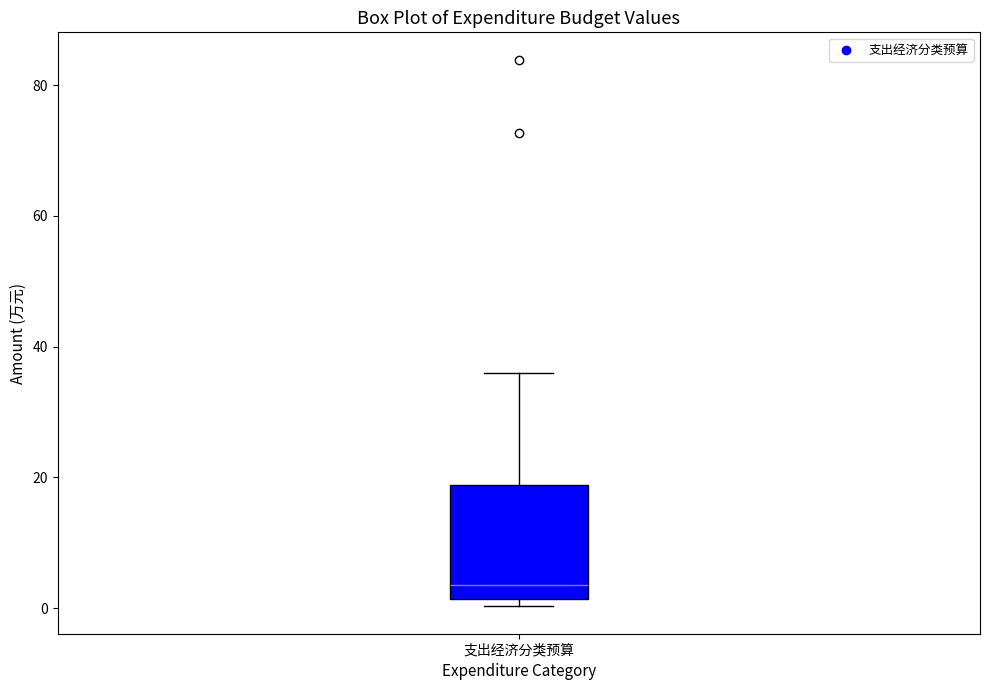

Read this box plot against the y-axis: the position of the median line, the range covered by the box, and the ends of both whiskers. The values are not printed on the chart, so give them approximately, as read against the axis.

median 4, box 2 to 18, whiskers 0 to 36